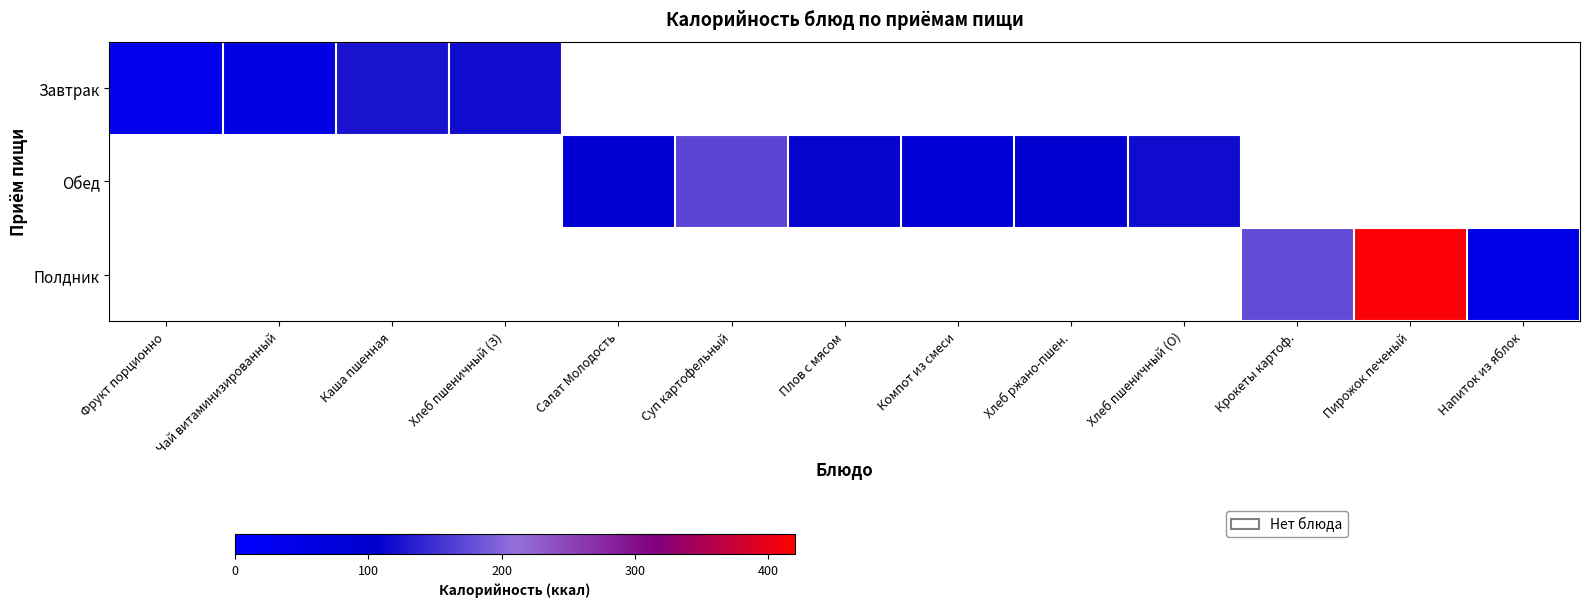

What is the greatest value displayed?

415.8